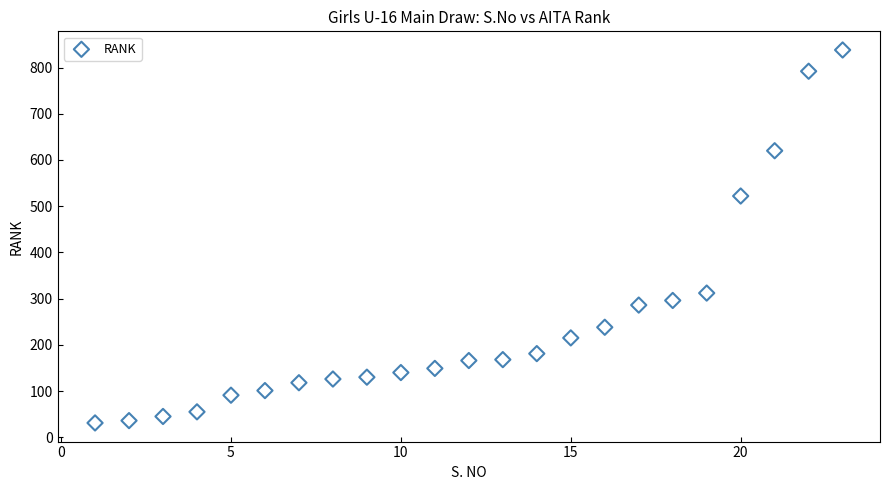

What Y value in the scatter plot is closest to 434?

522